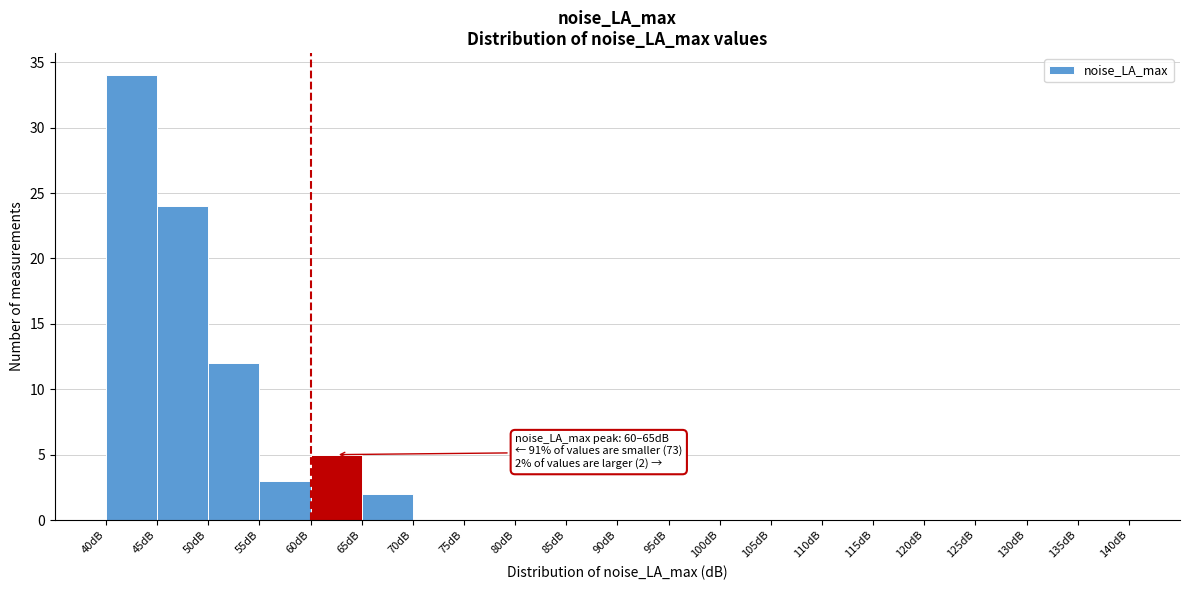

Which range on the x-axis has the tallest bar?

40 to 45